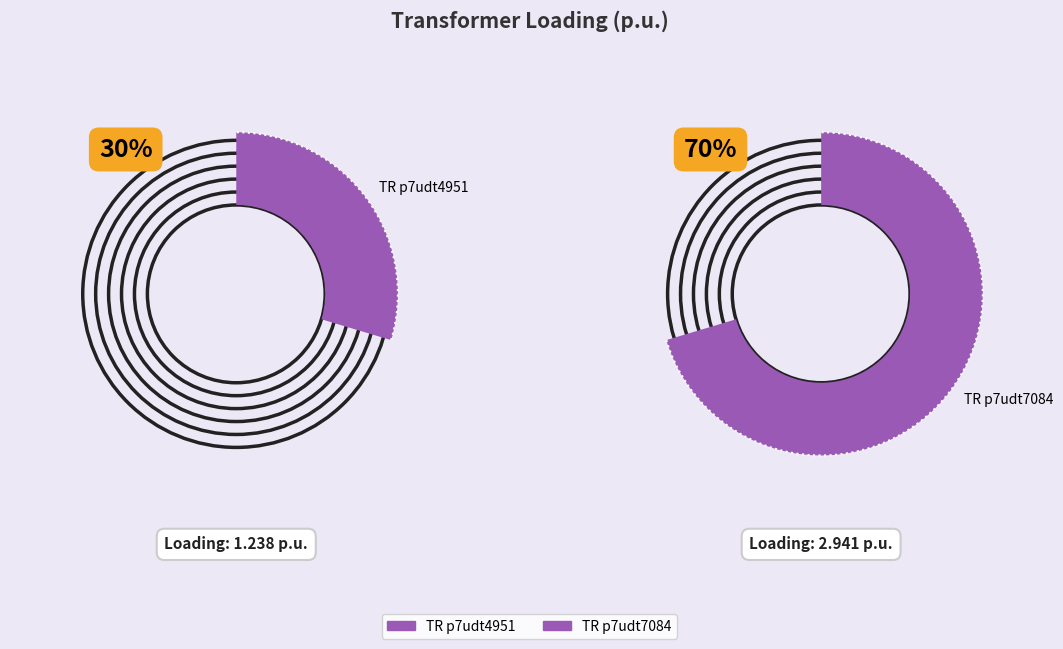

To the nearest percent, what is the difference between the Transformer.tr(r:p7udt4951-p7udt4951lv) and Transformer.tr(r:p7udt7084-p7udt7084lv) slice percentages?

41%